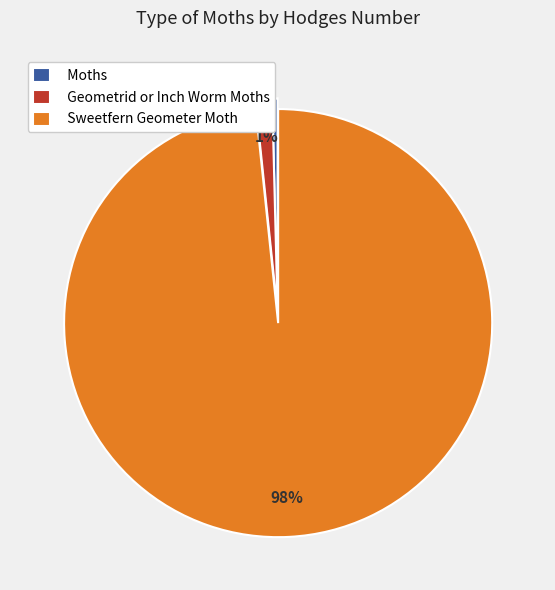

To the nearest percent, what portion does Geometrid or Inch Worm Moths represent?

1%